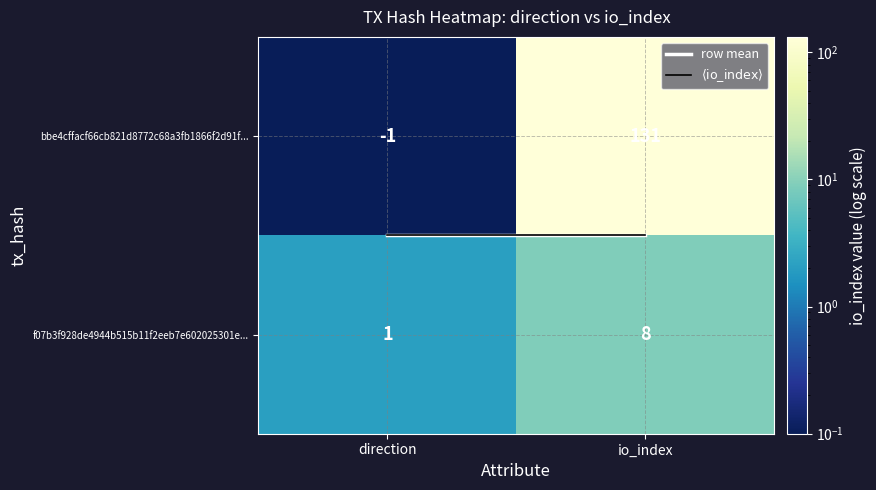

Which series has the largest range (max minus min)?

bbe4cffacf66cb821d8772c68a3fb1866f2d91f...